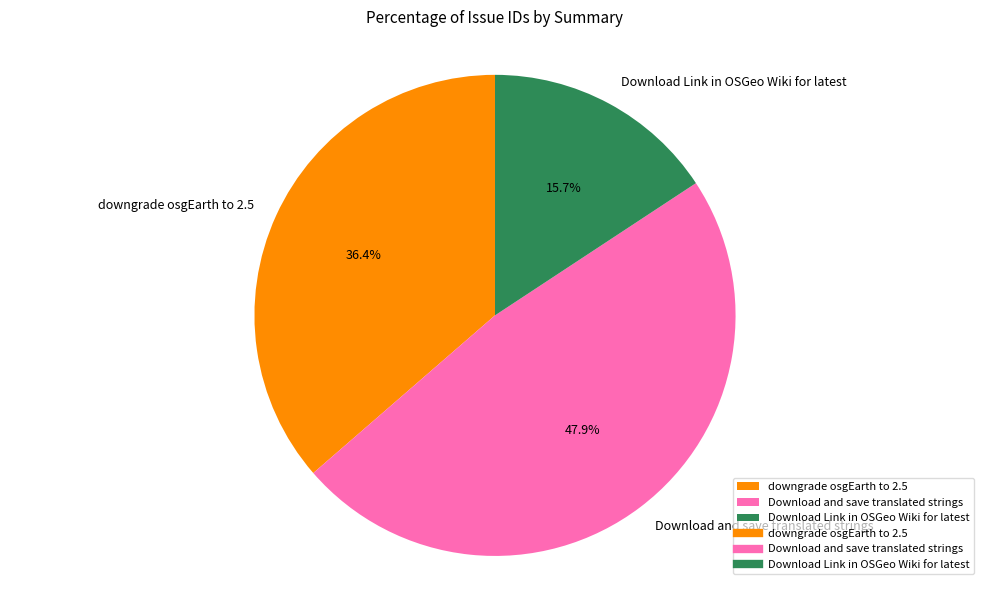

How many slices are in this pie chart?

3